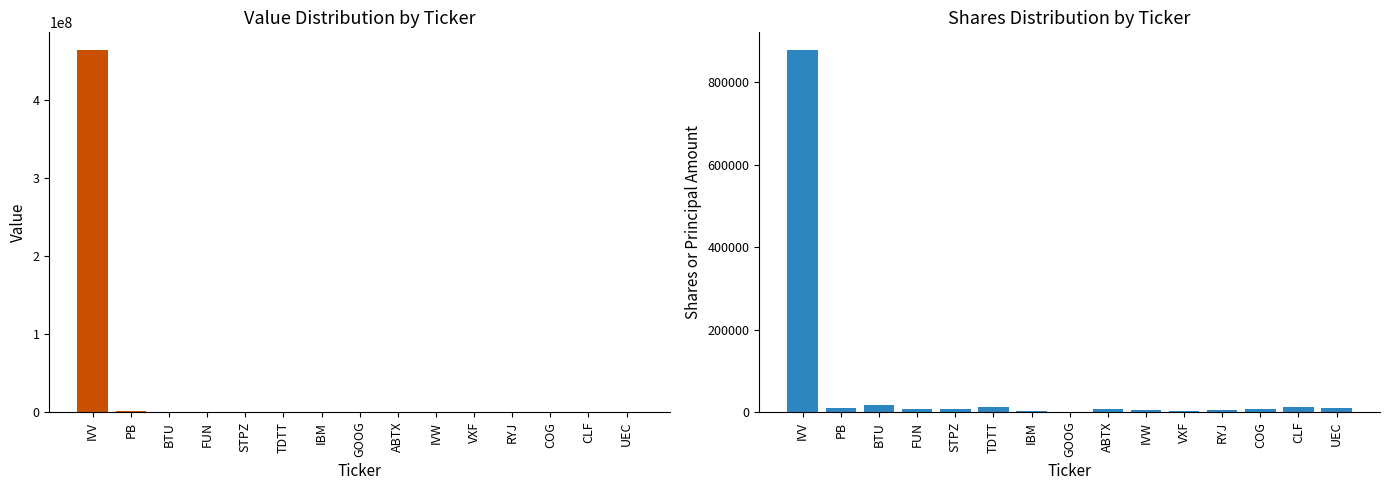

Is it true that Value equals 330000 at STPZ?

True